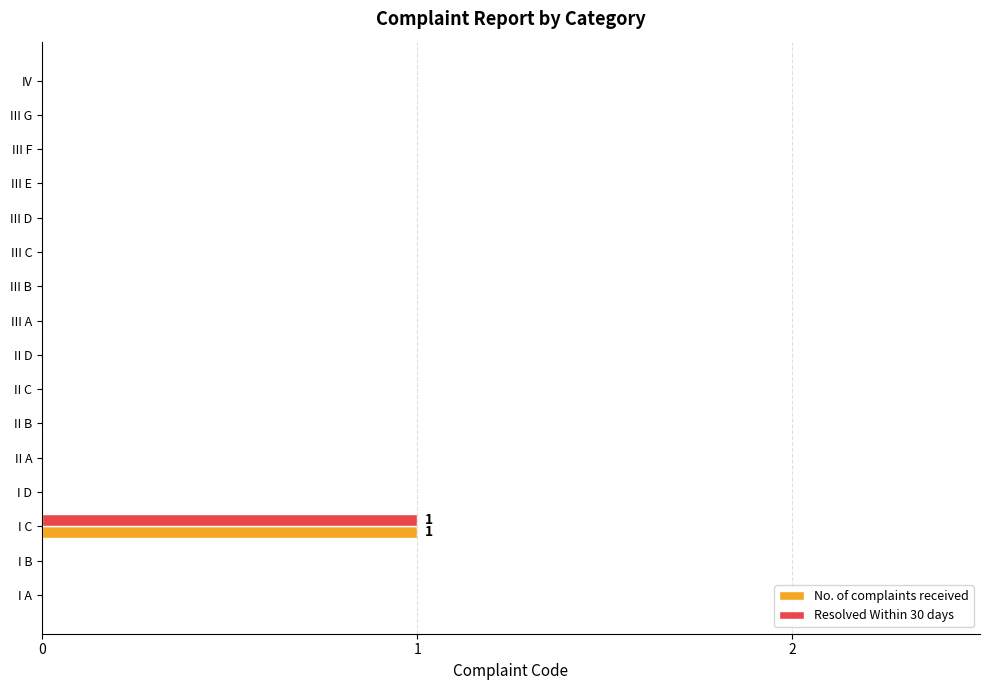

At which category is the sum across all series the highest?

I C